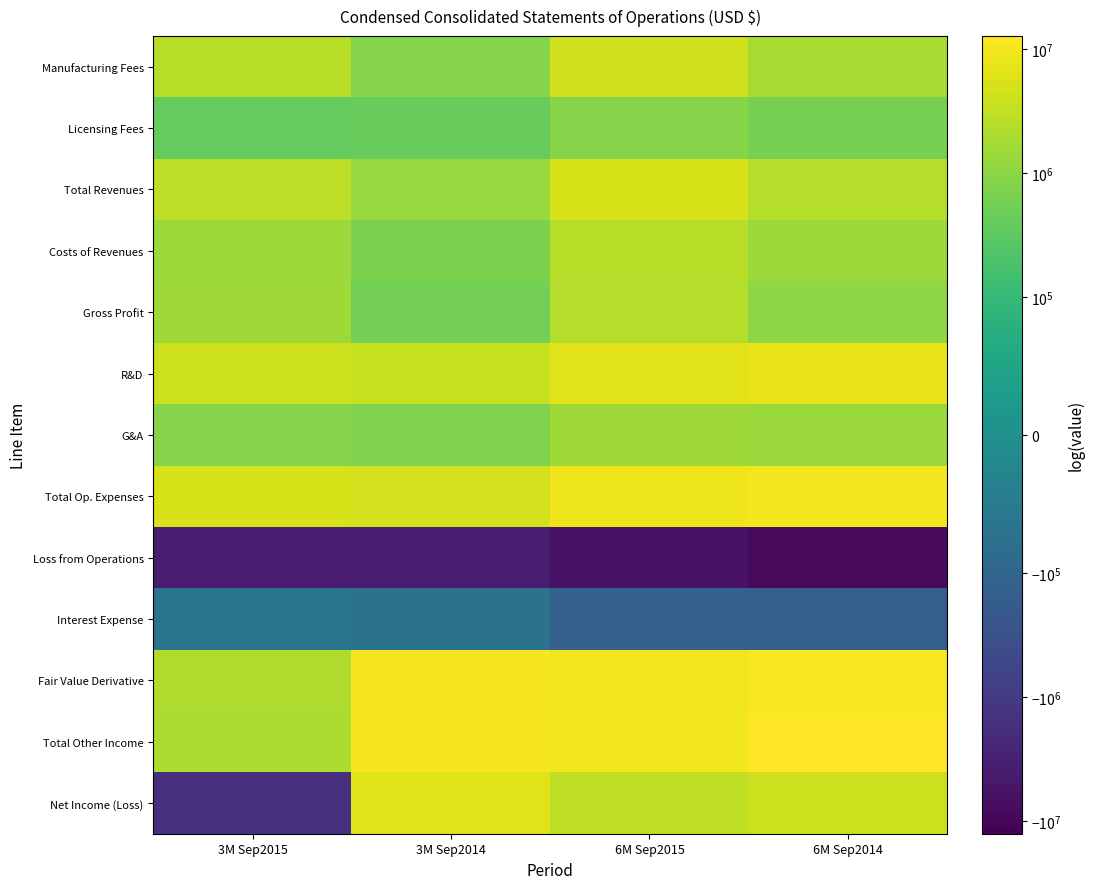

Reading left to right, extract all data points from this chart.

Manufacturing Fees: 3M Sep2015=2553195	3M Sep2014=850934	6M Sep2015=4228968	6M Sep2014=1799971
Licensing Fees: 3M Sep2015=393312	3M Sep2014=405483	6M Sep2015=880644	6M Sep2014=613128
Total Revenues: 3M Sep2015=2946507	3M Sep2014=1256417	6M Sep2015=5109612	6M Sep2014=2418099
Costs of Revenues: 3M Sep2015=1414529	3M Sep2014=681669	6M Sep2015=2611497	6M Sep2014=1410199
Gross Profit: 3M Sep2015=1531978	3M Sep2014=574748	6M Sep2015=2498115	6M Sep2014=1007900
R&D: 3M Sep2015=4172419	3M Sep2014=3583563	6M Sep2015=6614063	6M Sep2014=7623403
G&A: 3M Sep2015=881566	3M Sep2014=722229	6M Sep2015=1560630	6M Sep2014=1329268
Total Op. Expenses: 3M Sep2015=5299317	3M Sep2014=4636085	6M Sep2015=8671963	6M Sep2014=9500510
Loss from Operations: 3M Sep2015=-3767339	3M Sep2014=-4061337	6M Sep2015=-6173848	6M Sep2014=-8492610
Interest Expense: 3M Sep2015=-63824	3M Sep2014=-70075	6M Sep2015=-136507	6M Sep2014=-148281
Fair Value Derivative: 3M Sep2015=2149787	3M Sep2014=10379665	6M Sep2015=9364047	6M Sep2014=11121624
Total Other Income: 3M Sep2015=2085963	3M Sep2014=10309590	6M Sep2015=9224790	6M Sep2014=12647269
Net Income (Loss): 3M Sep2015=-1681376	3M Sep2014=6248253	6M Sep2015=3050942	6M Sep2014=4154658